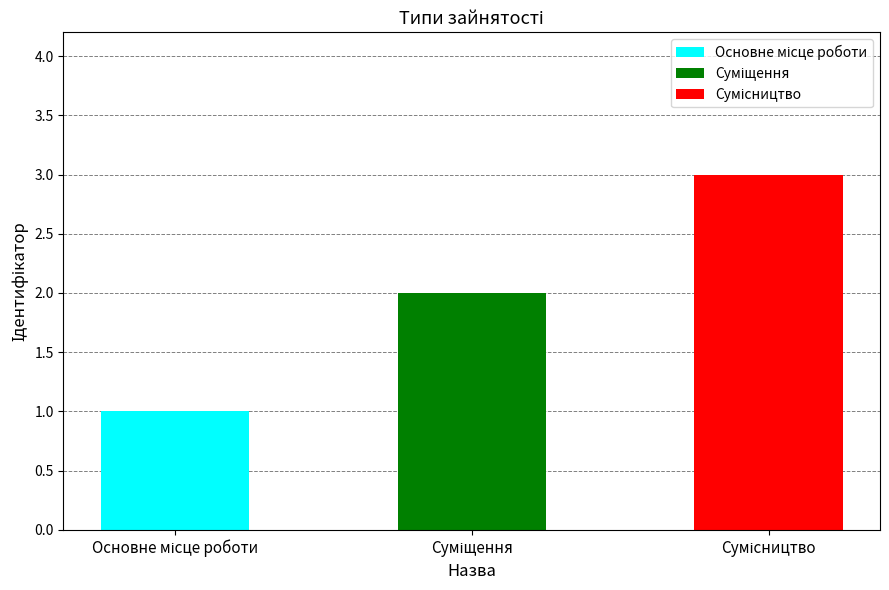

How many bars are there in total?

3